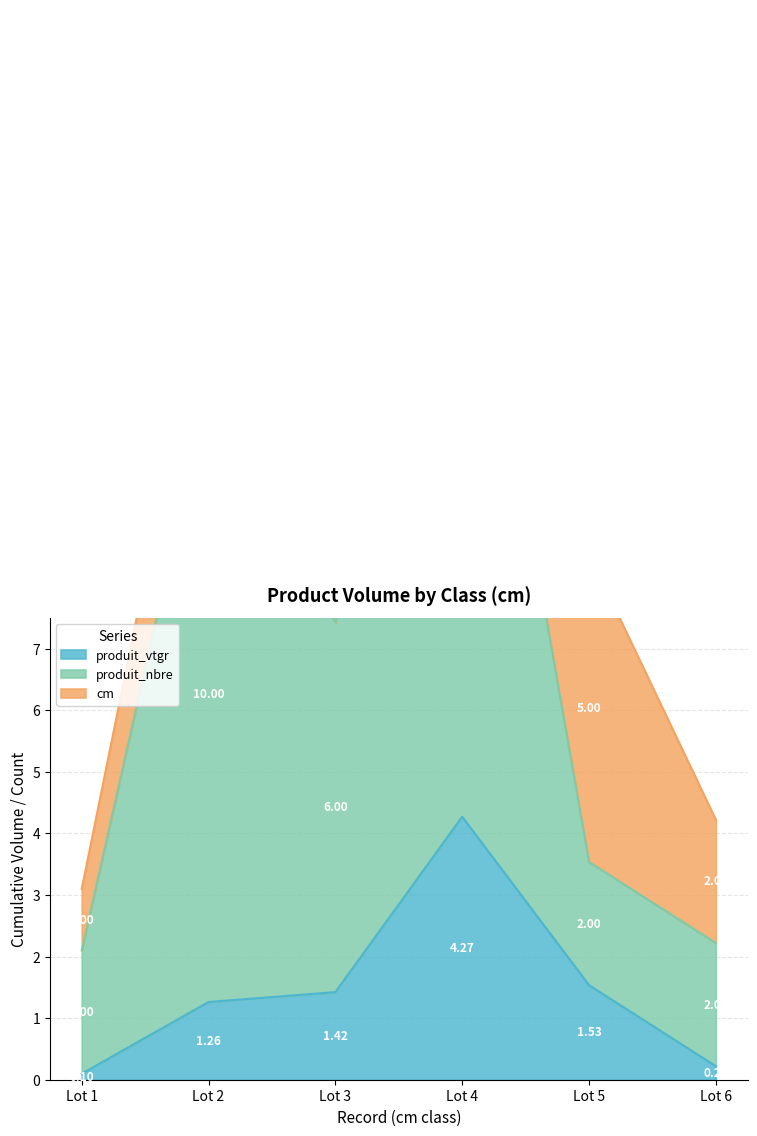

What is the sum of all produit_vtgr values?

8.8